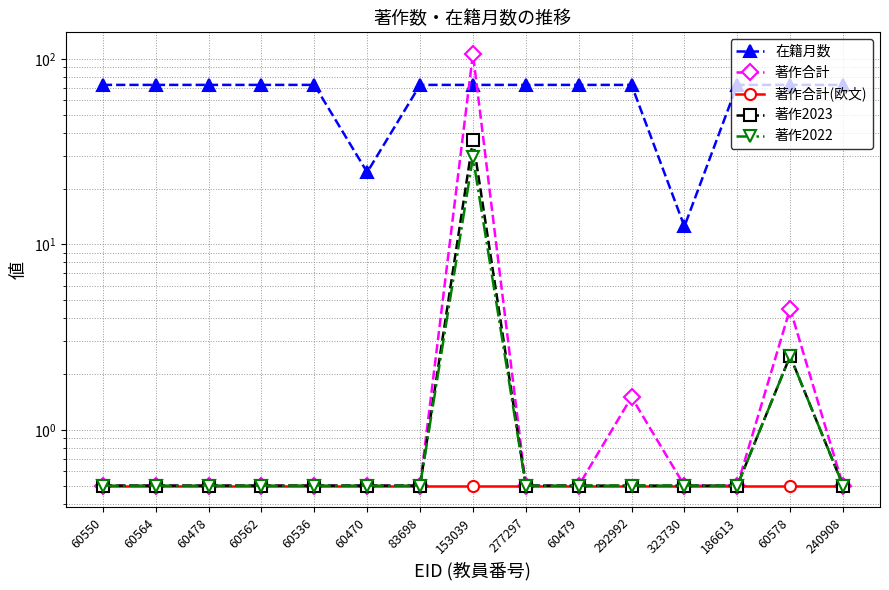

Is it true that 著作合計(欧文) equals 0.7 at 240908?

False